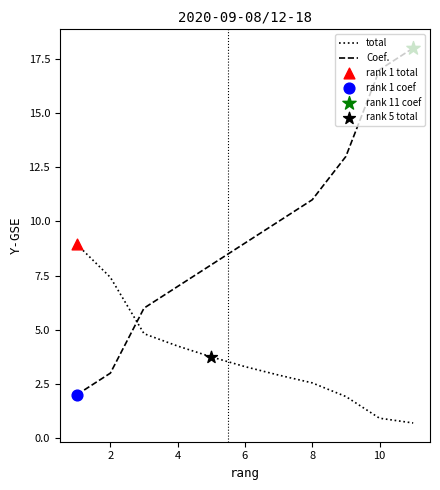

Which series has the widest spread of values?

Coef.